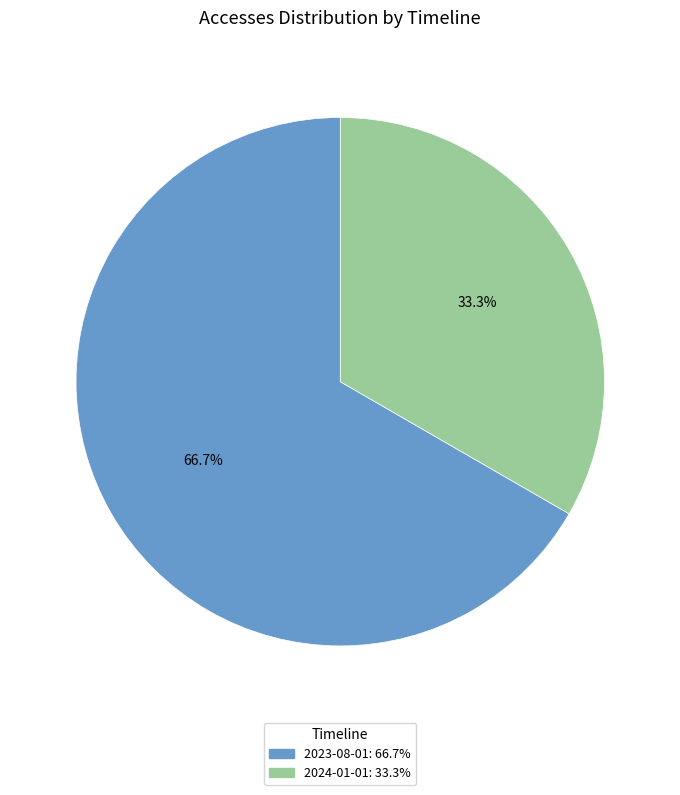

Is it true that 2023-08-01 is 67% of the pie?

True